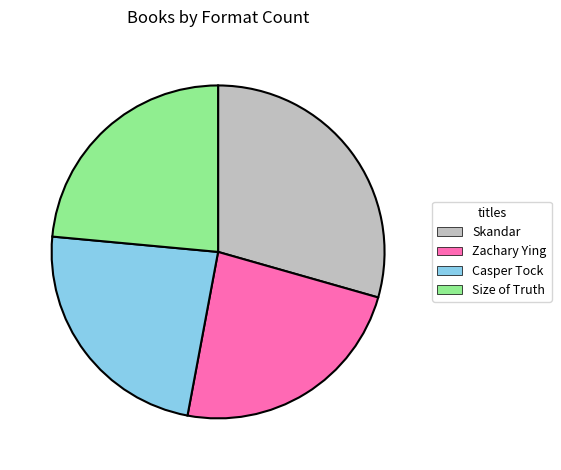

Is there a majority slice in this chart?

No